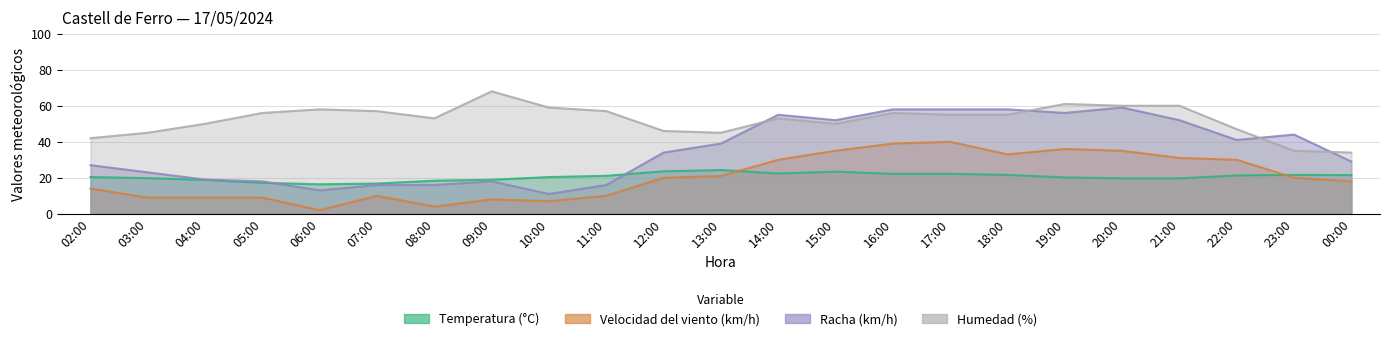

How many lines are shown in the chart?

4